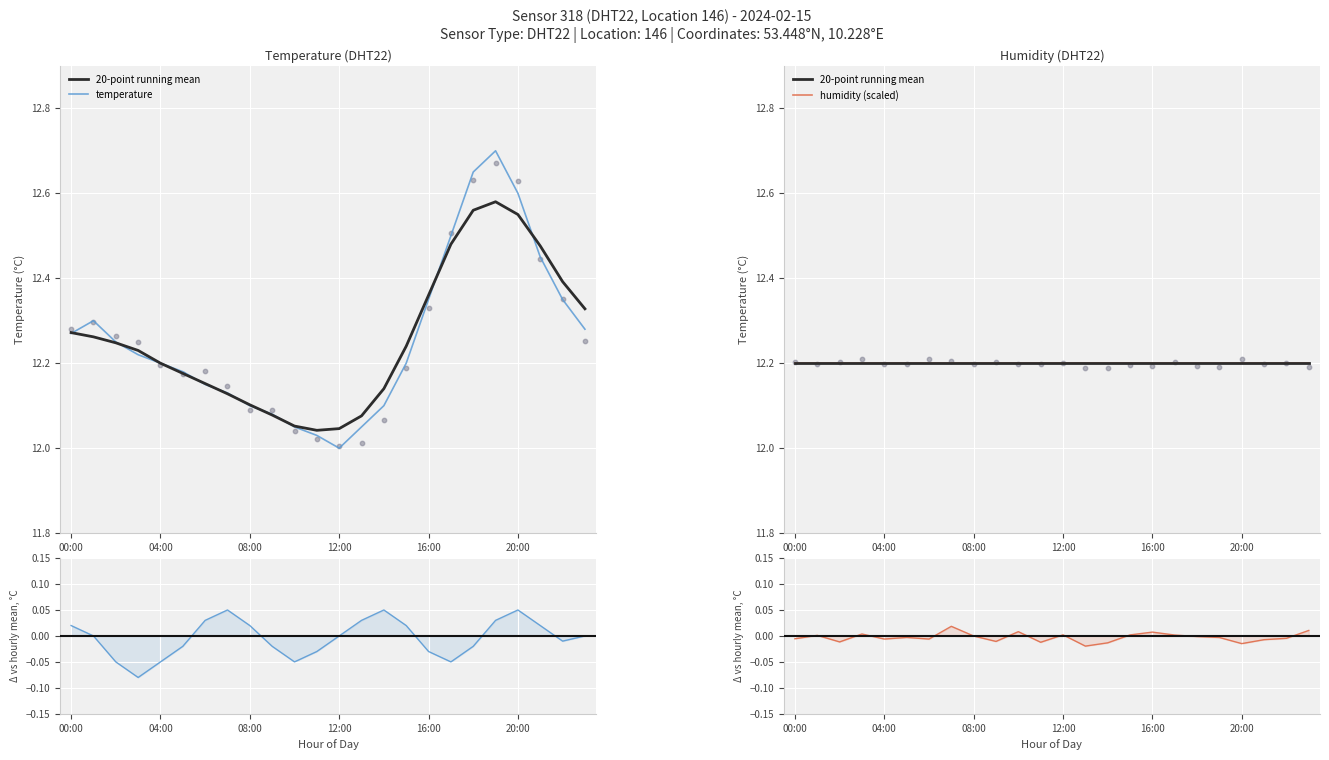

What is the change in value from 04:00 to 13:00?

-0.1